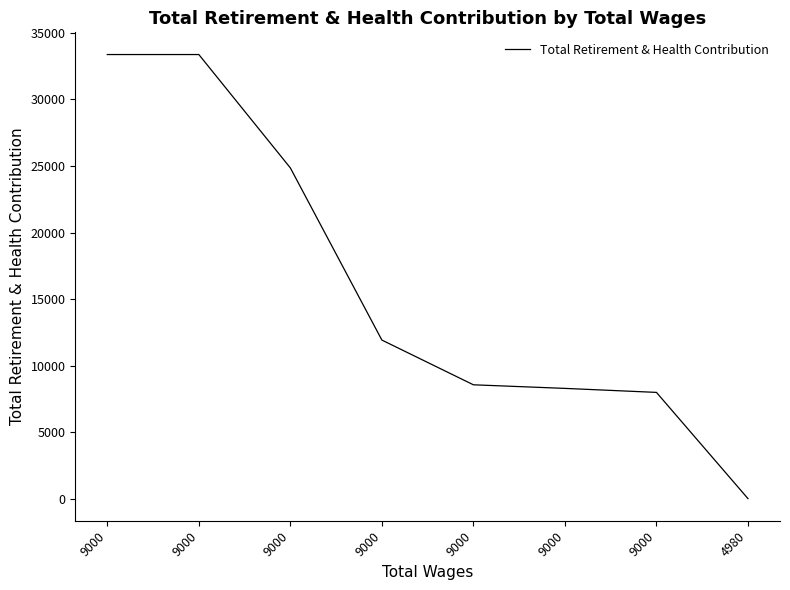

True or false: the data shows 18211 at 9000.

False